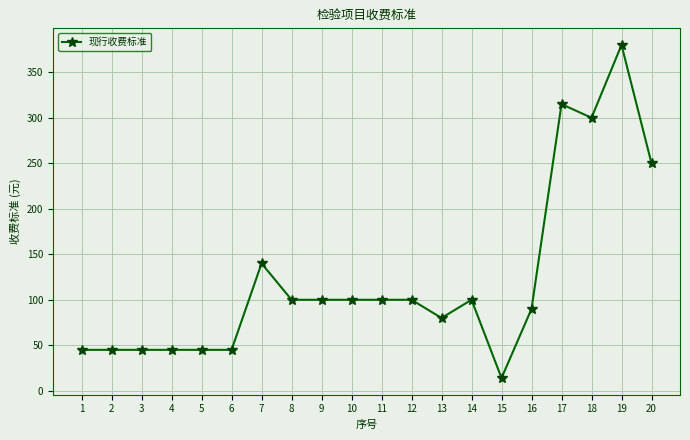

Approximately how many times larger is the value at 1 compared to 5?

1.0